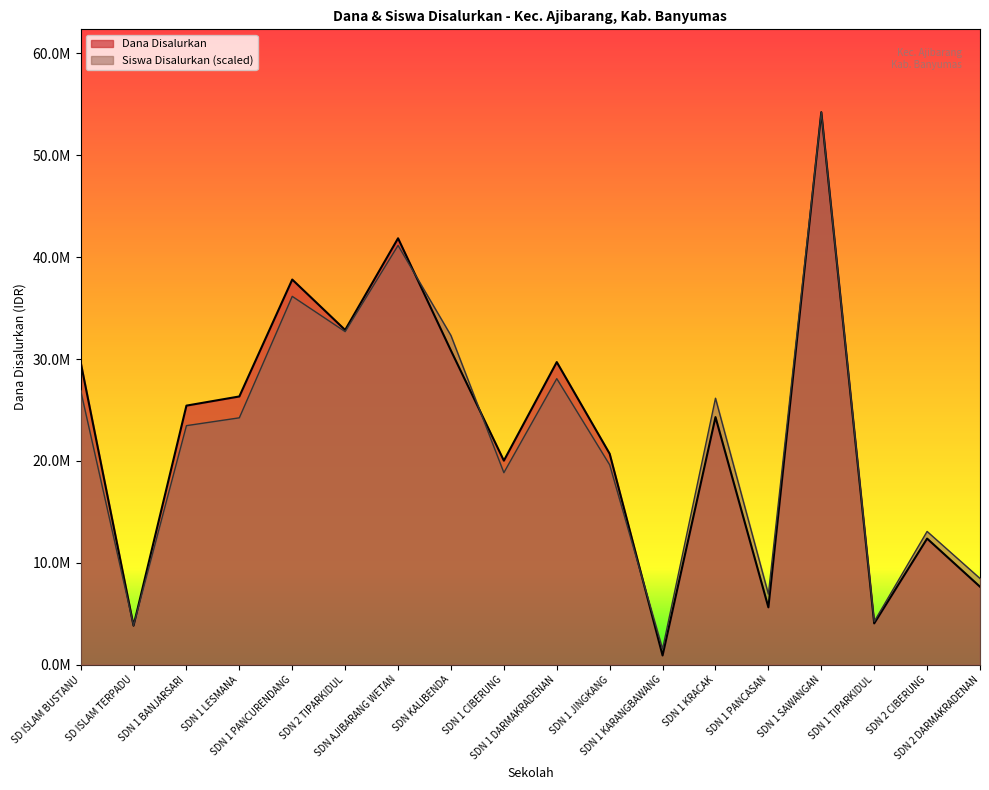

What are all the series names shown in the legend?

Dana Disalurkan, Siswa Disalurkan (scaled)